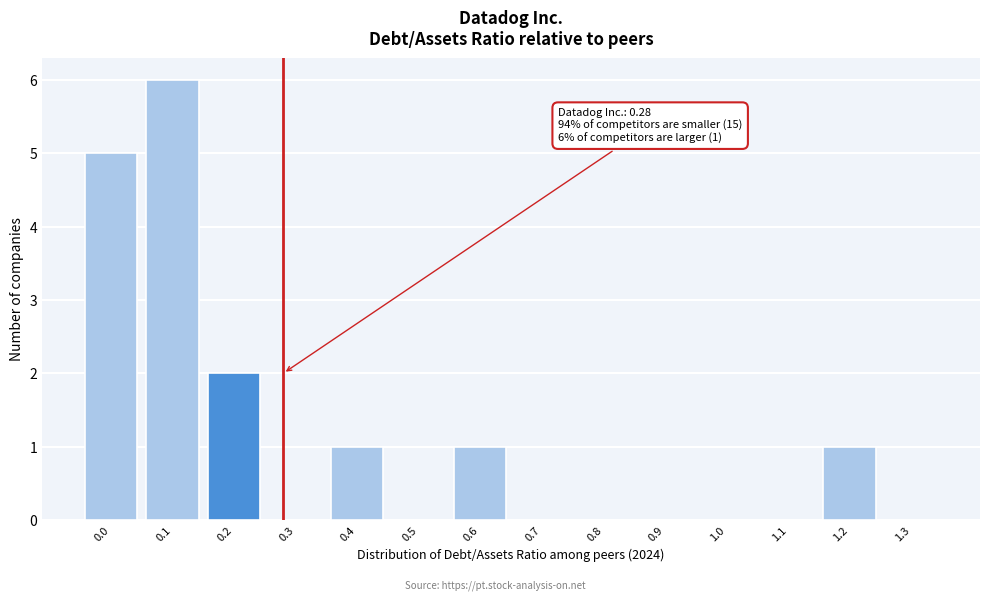

Reading left to right, extract all data points from this chart.

0.0=5	0.1=6	0.2=2	0.3=0	0.4=1	0.5=0	0.6=1	0.7=0	0.8=0	0.9=0	1.0=0	1.1=0	1.2=1	1.3=0